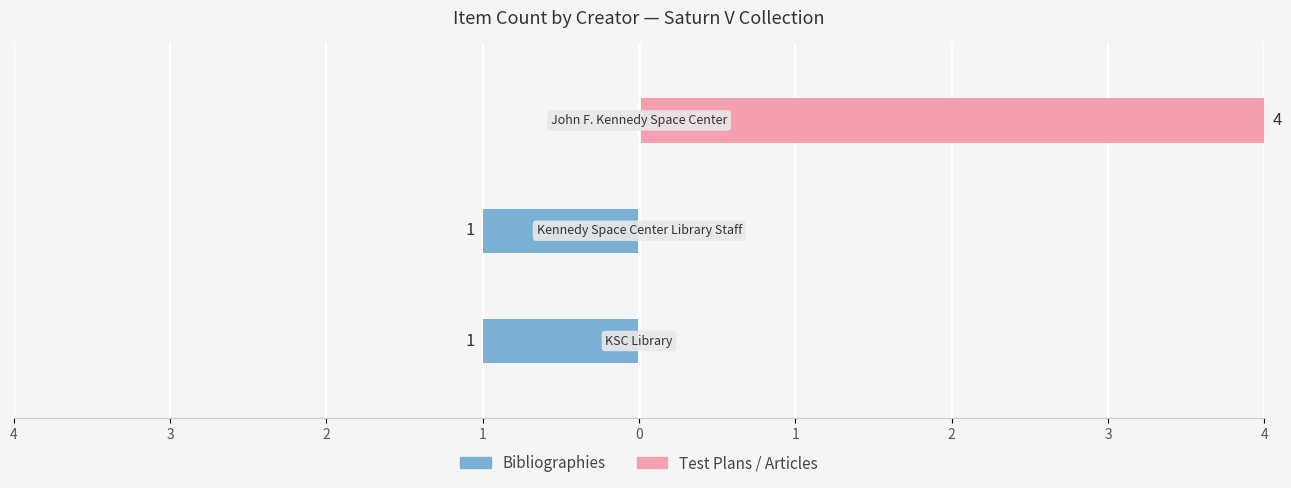

Reading left to right, what are all the values shown in this chart?

Bibliographies: 4=-1	3=-1	2=0
Test Plans / Articles: 4=0	3=0	2=4